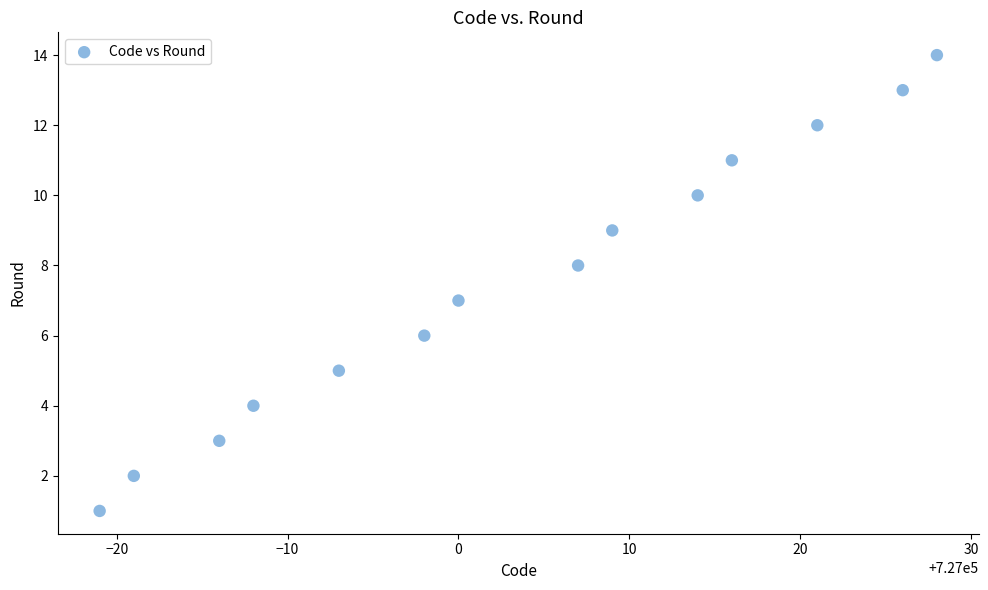

What is the range of Y values (max minus min)?

13